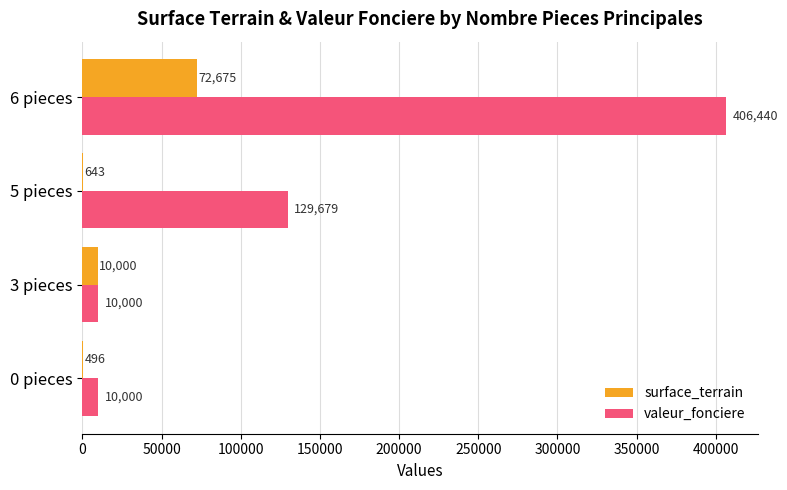

At which label is surface_terrain closest to 36585?

3 pieces